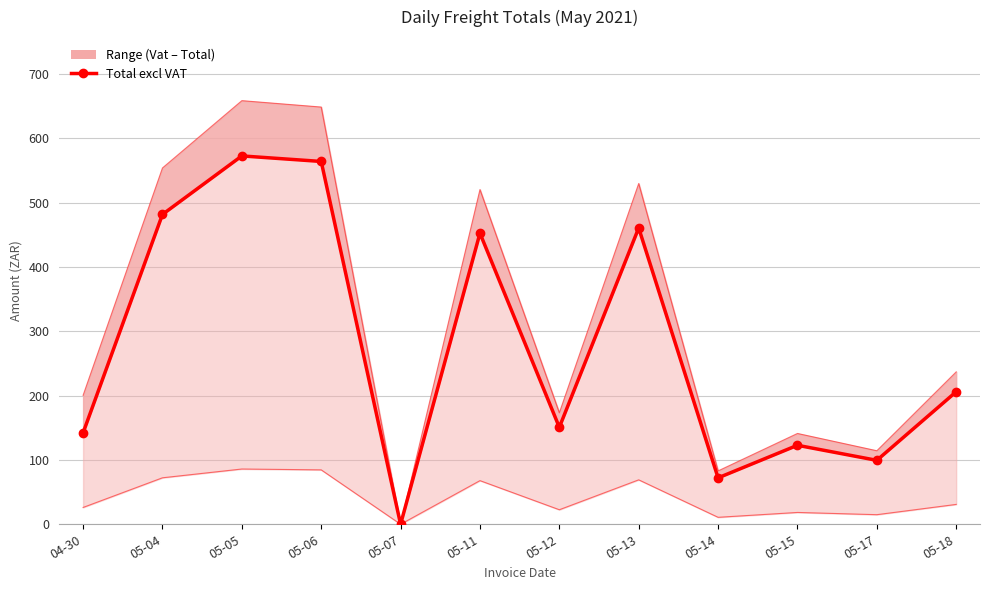

What is the difference between the maximum and minimum values in the Total excl VAT series?

572.5